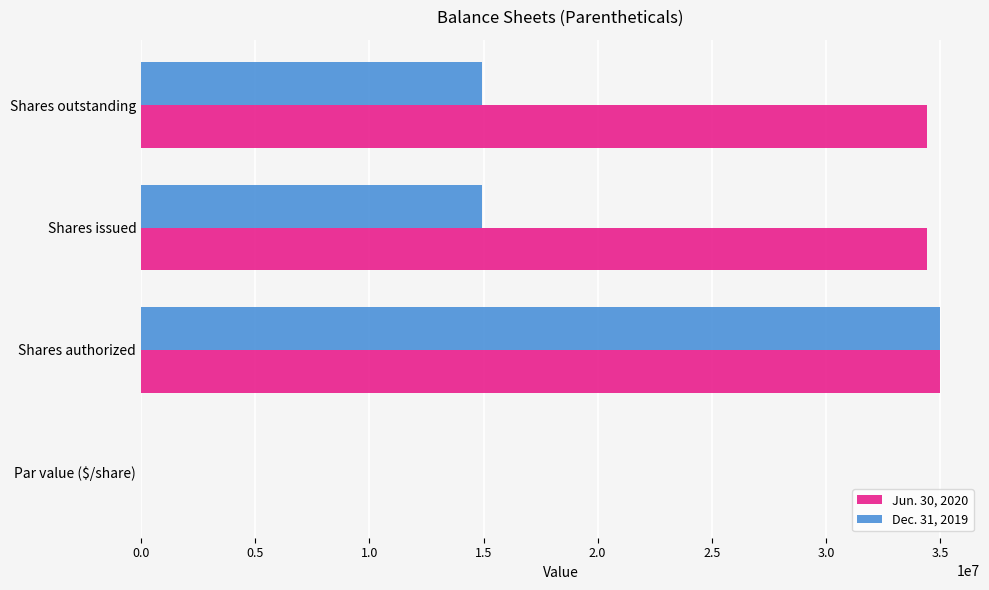

True or false: Jun. 30, 2020 has a value of 12582798.5 at Shares outstanding.

False